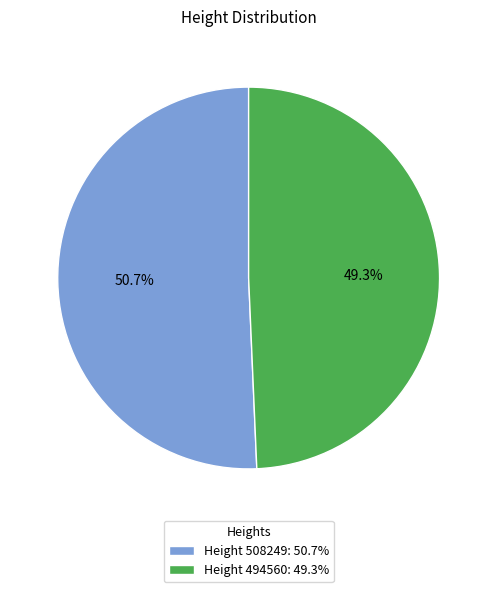

To the nearest percent, what is the difference between the largest and smallest slice percentages?

1%